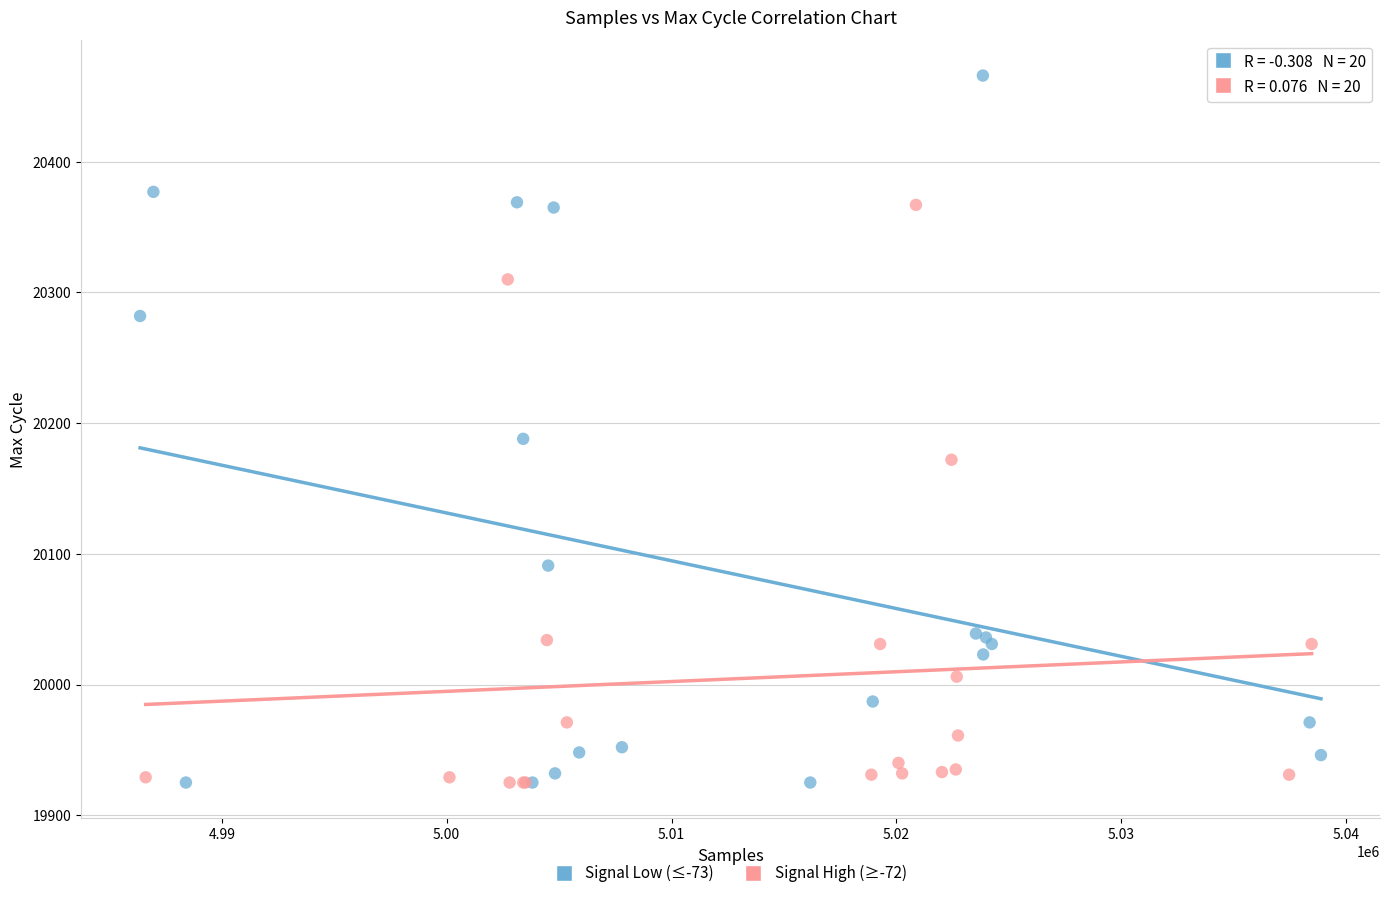

What are all the series names shown in the legend?

Signal Low (≤-73), Signal High (≥-72)